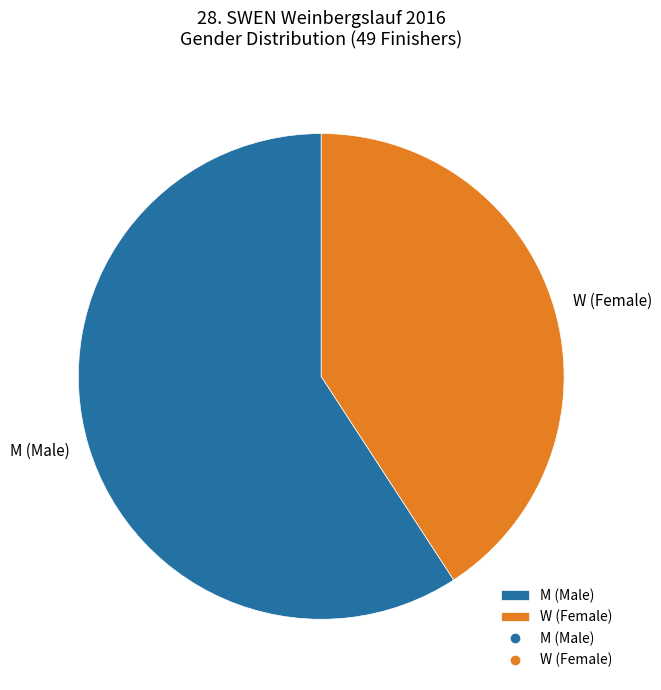

Which category has the smallest portion of the pie?

W (Female)